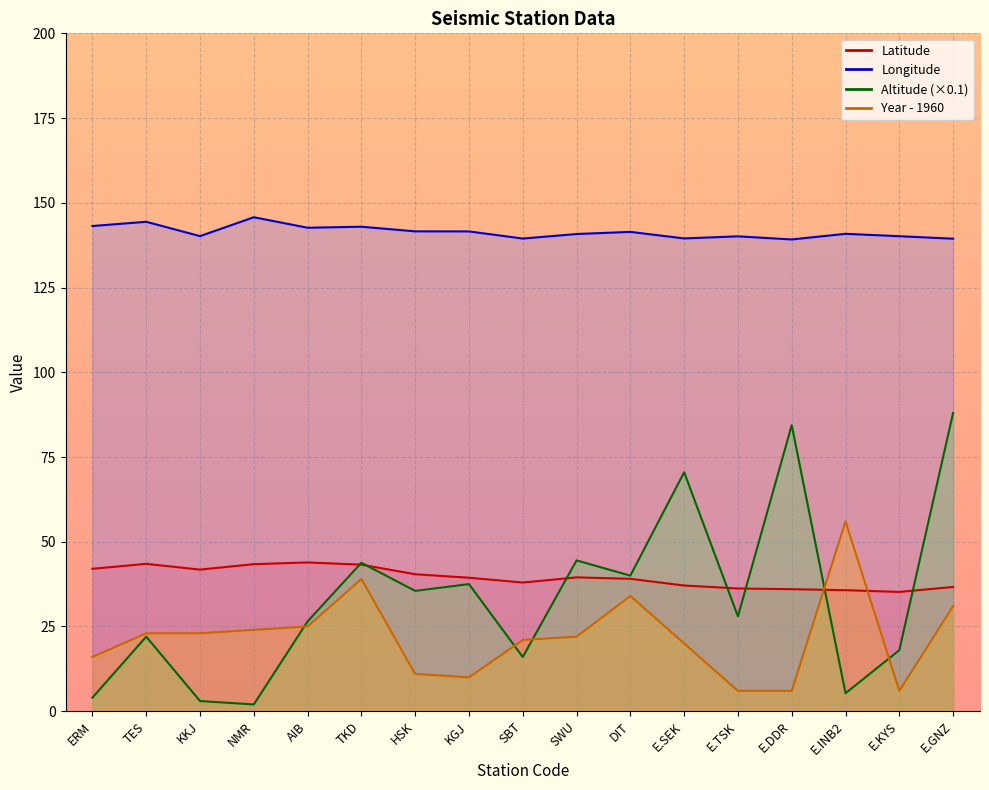

Where does the Year series first go above 22?

TES